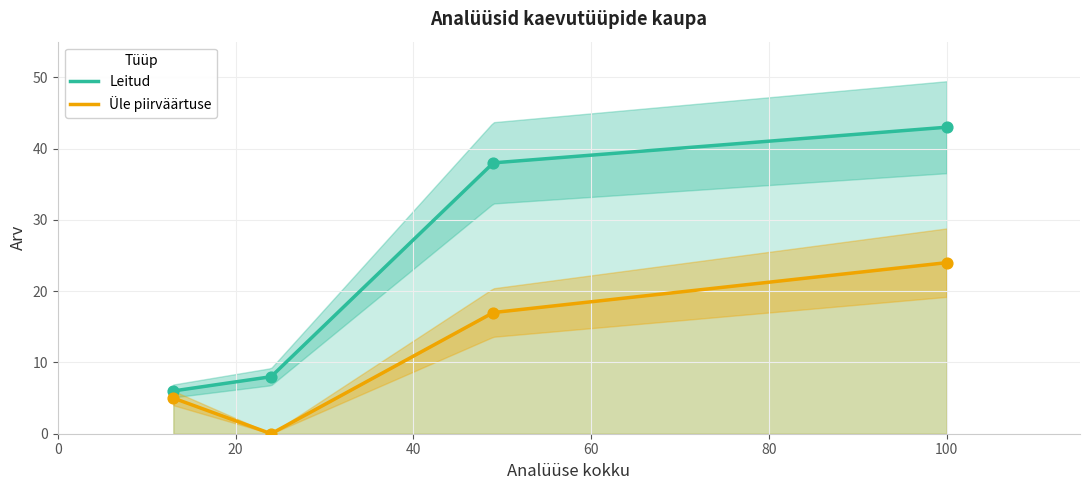

Which series reaches the minimum Y coordinate?

Üle piirväärtuse